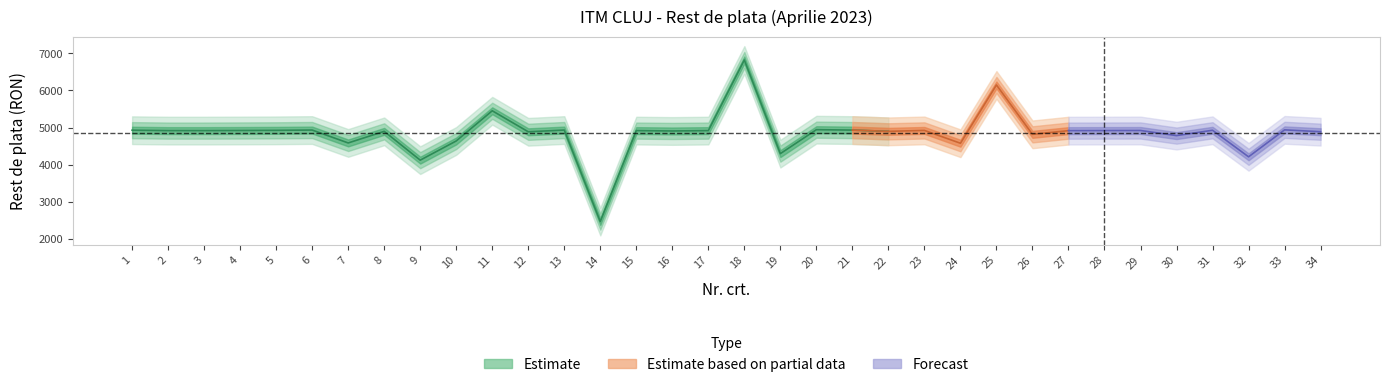

How many lines are shown in the chart?

1